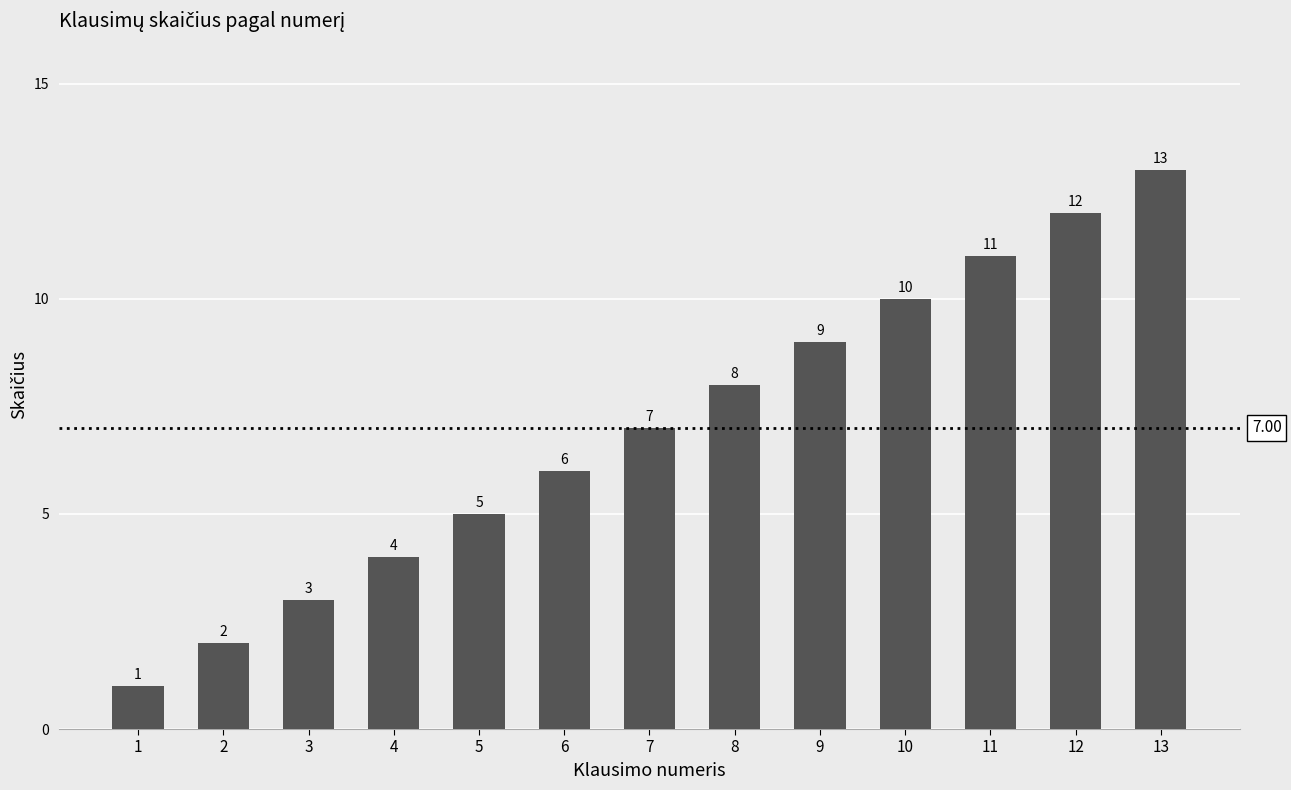

Are the bars grouped side by side (vs. stacked)?

No